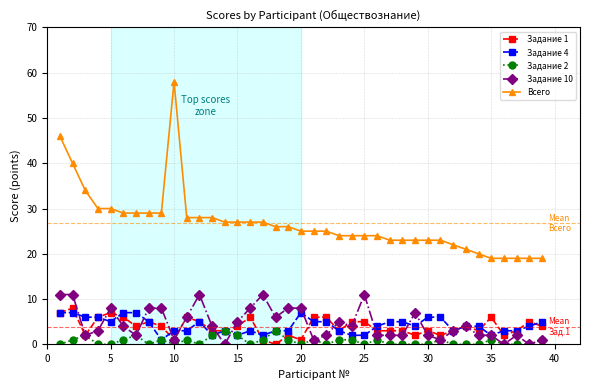

Which series has the widest spread of values?

Всего